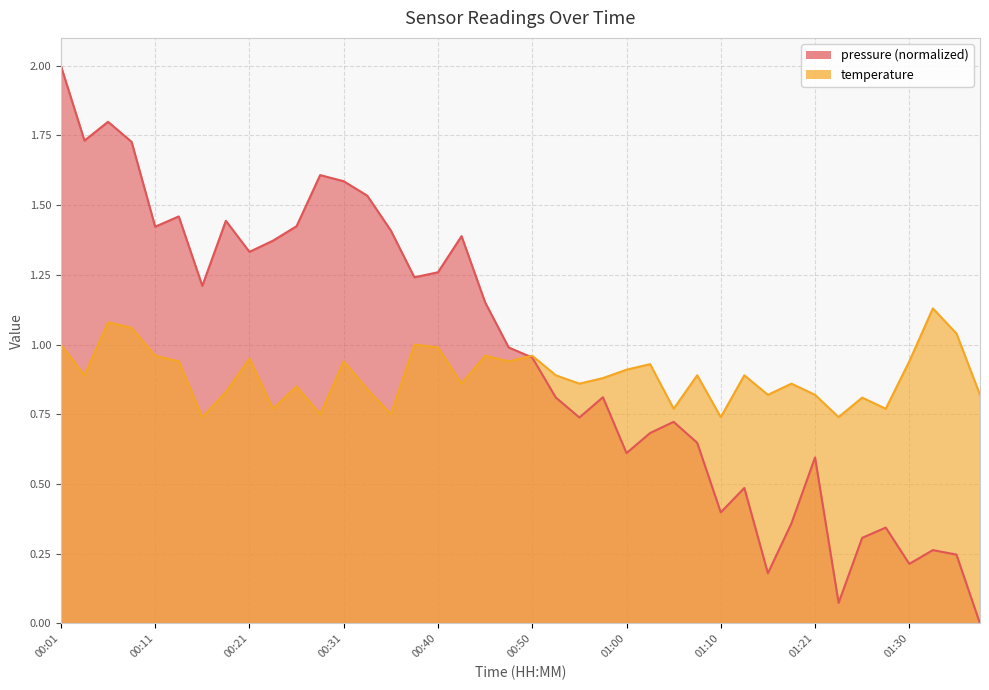

Rank the series by their maximum value, from highest to lowest.

pressure, temperature